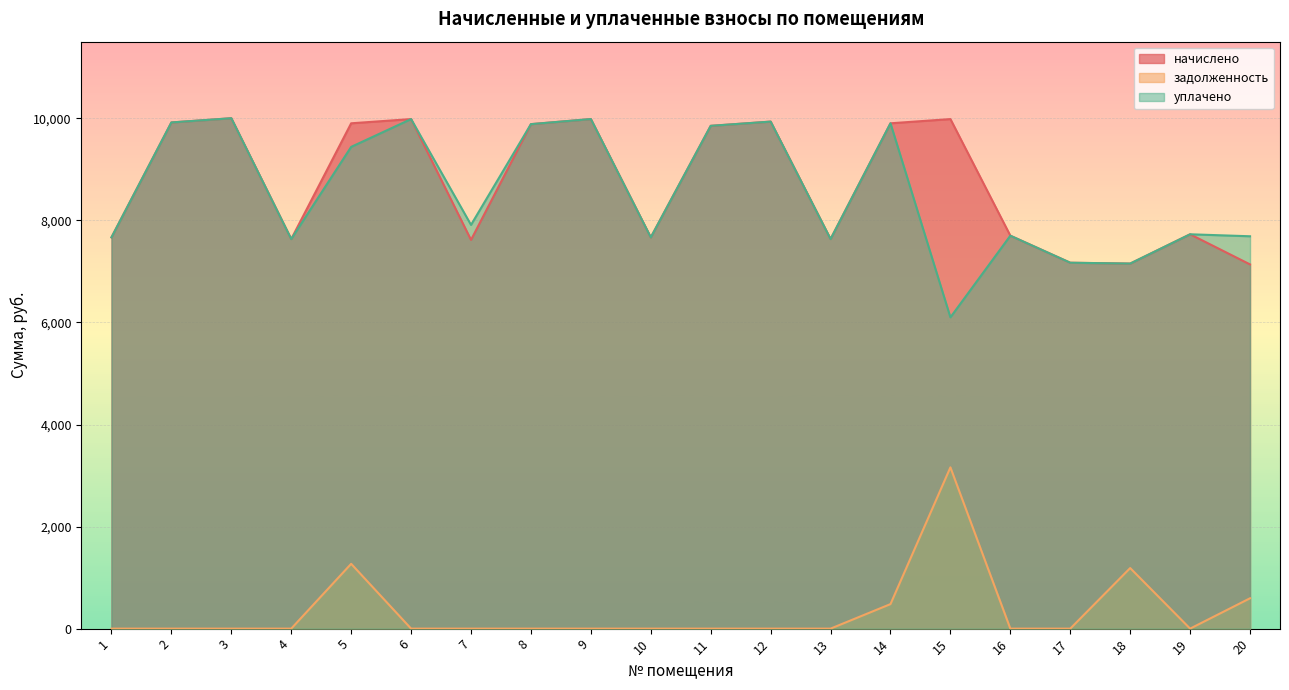

At which label does уплачено first exceed 7912?

2